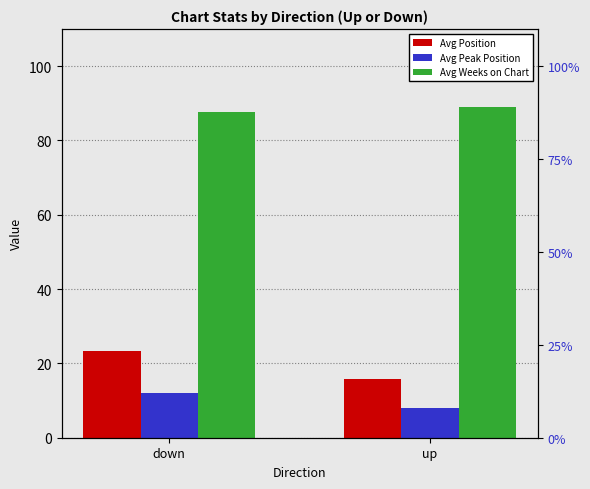

How many bars are there in total?

6